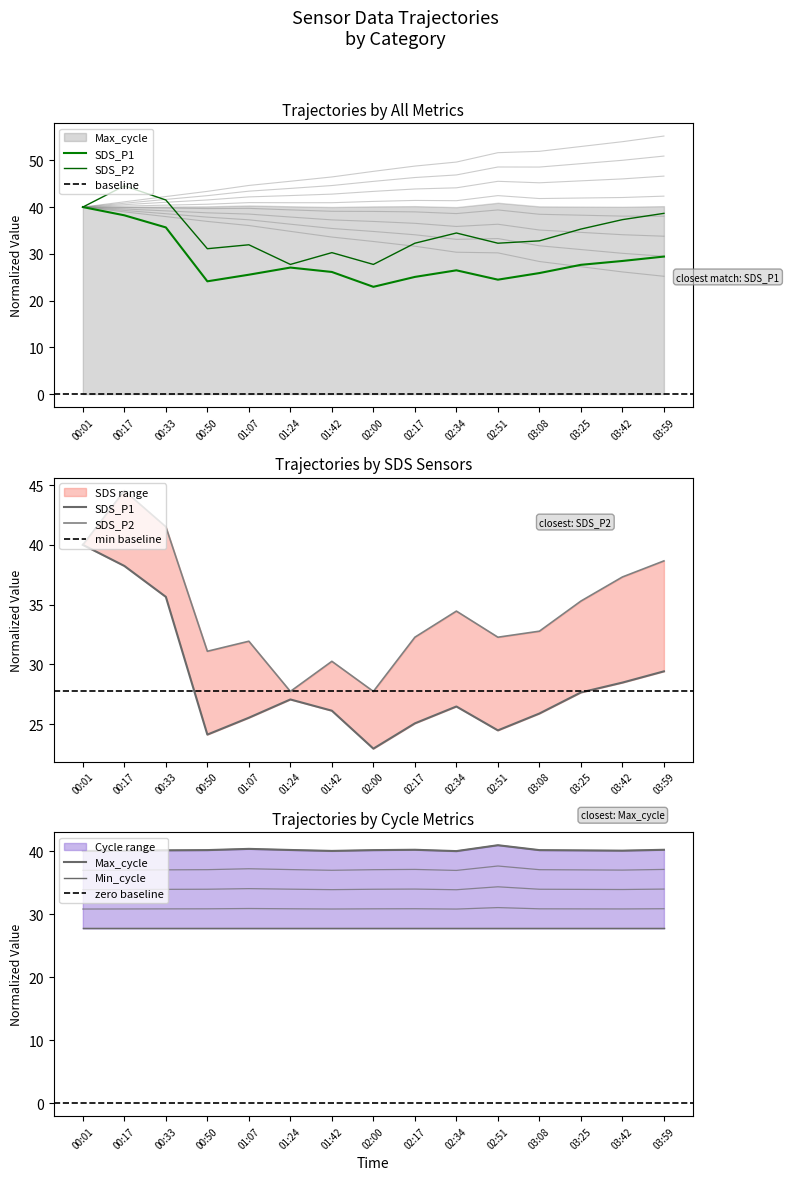

What are all the series names shown in the legend?

SDS_P1, SDS_P2, Max_cycle